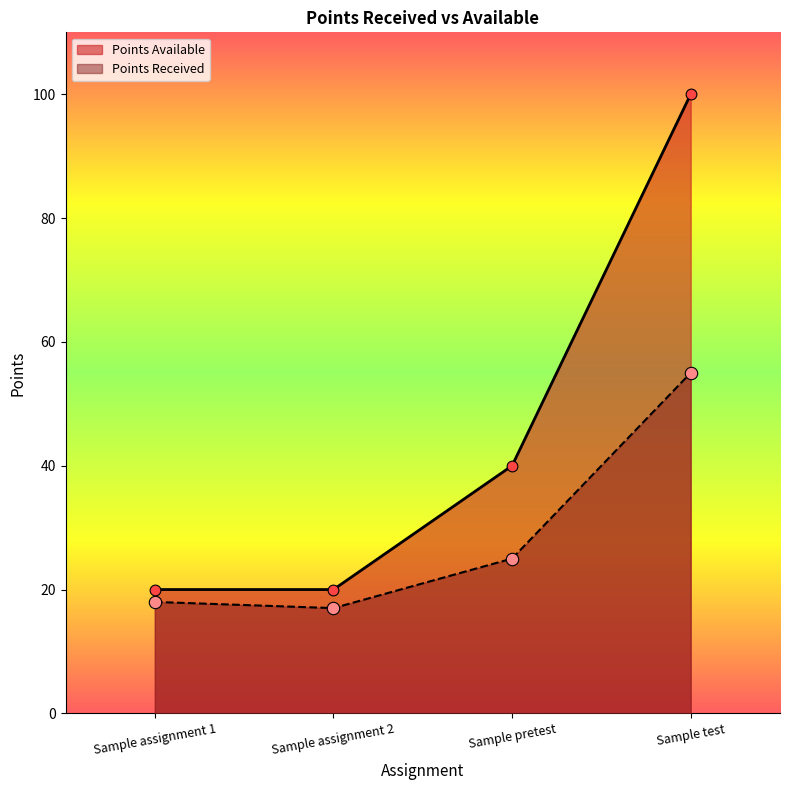

What are all the series names shown in the legend?

Points Available, Points Received